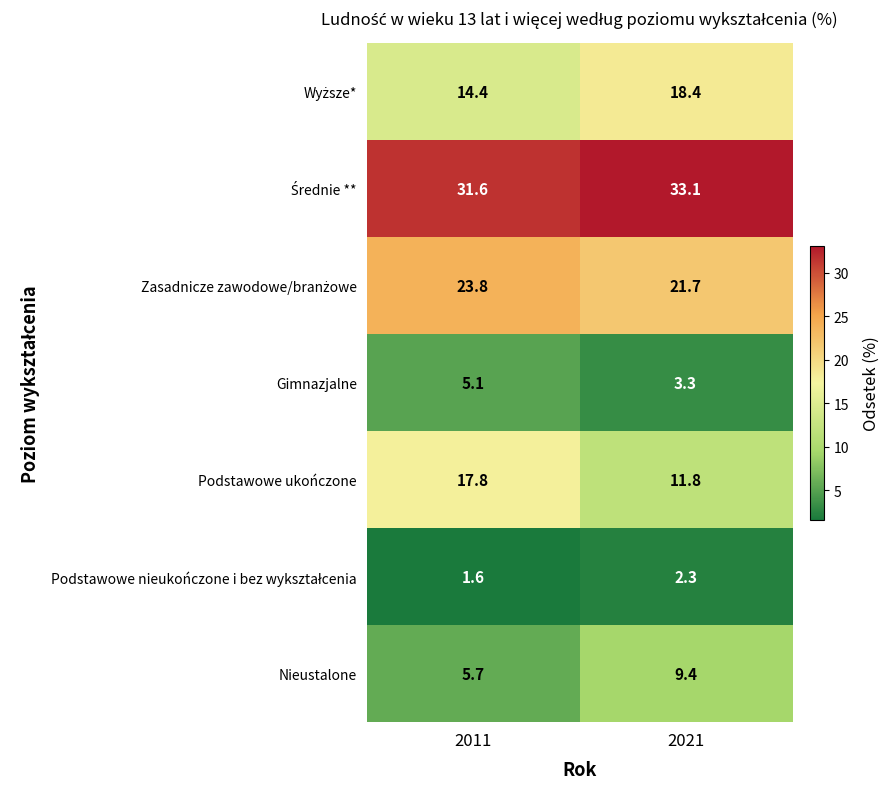

What is the total value across all series at 2011?

100.0